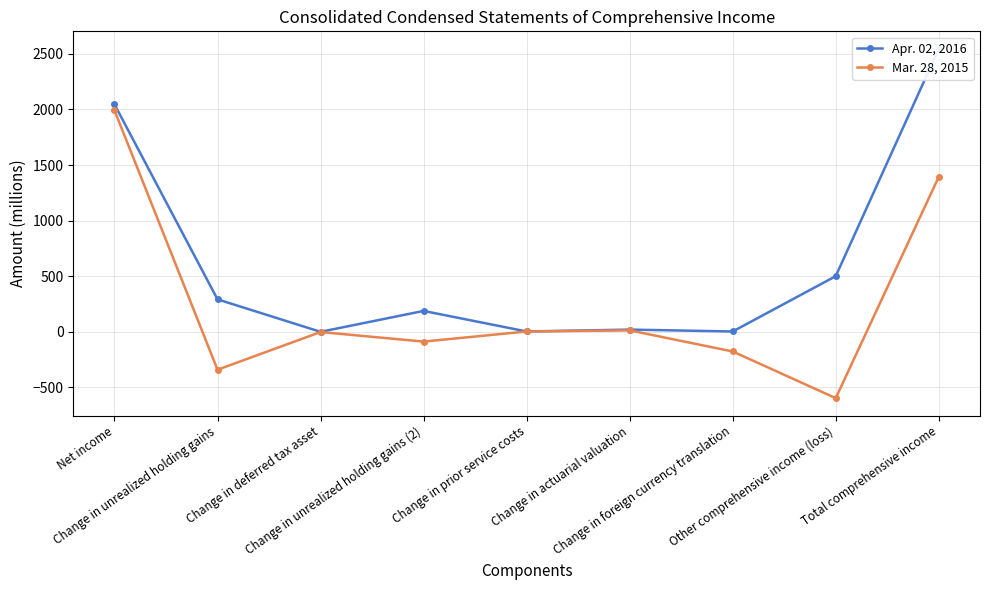

Which series has the largest total across all categories?

Apr. 02, 2016